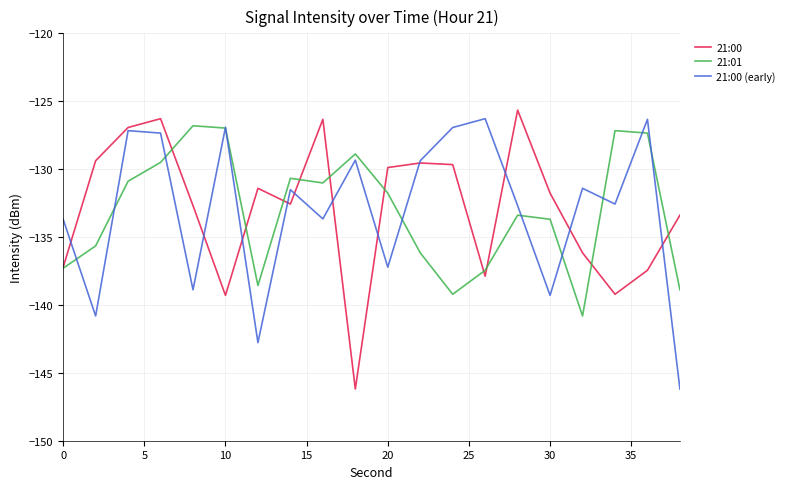

True or false: 21:00 (early) has more than 2 interior local peaks.

True